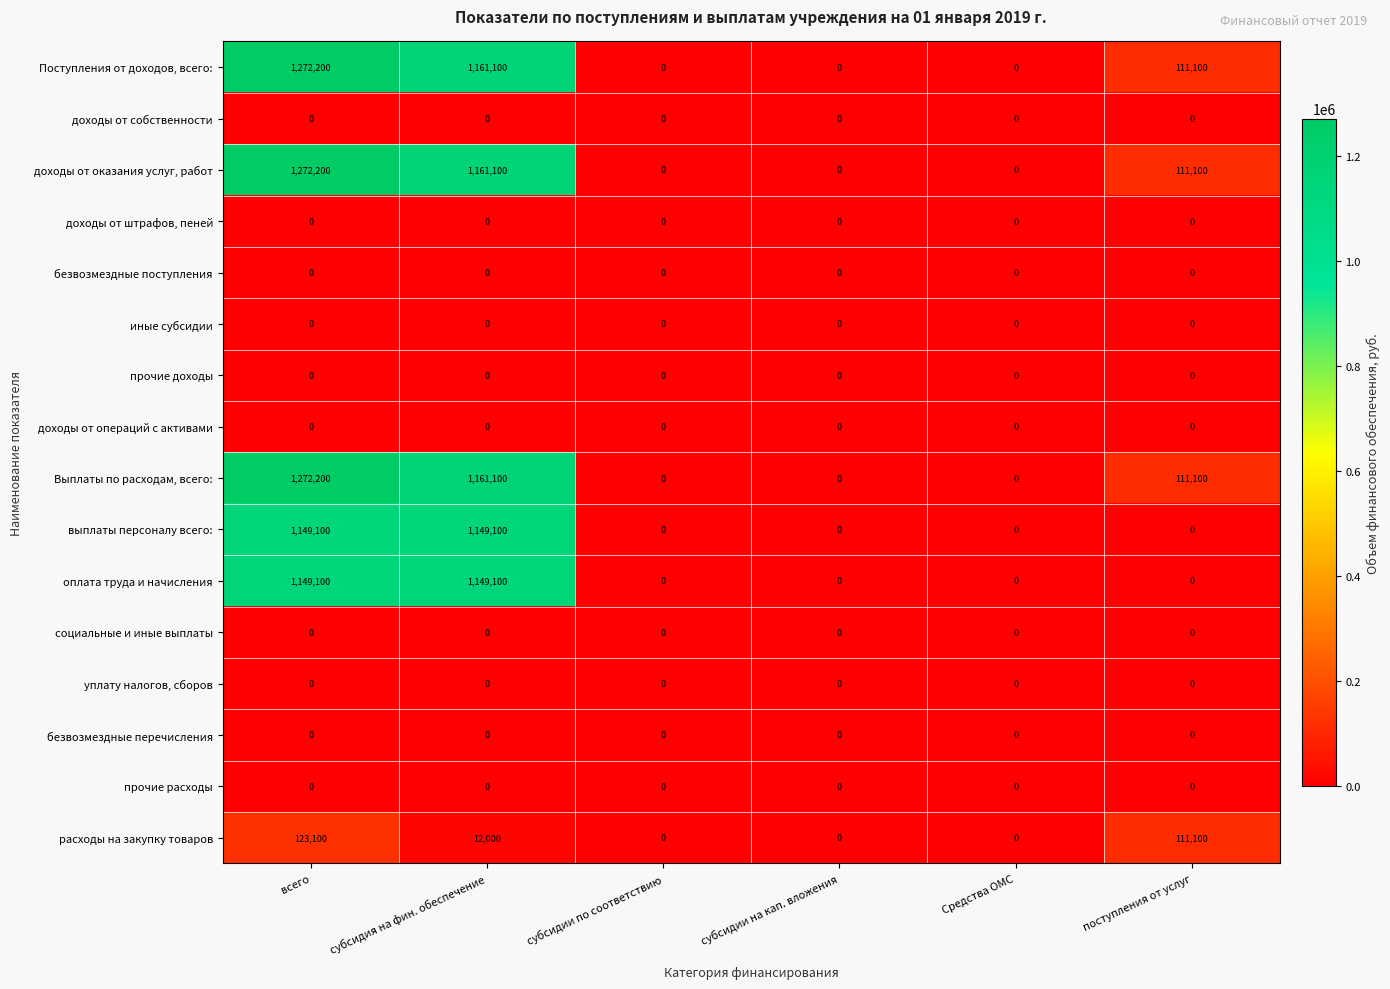

What is the highest value of the выплаты персоналу всего: series?

1149100